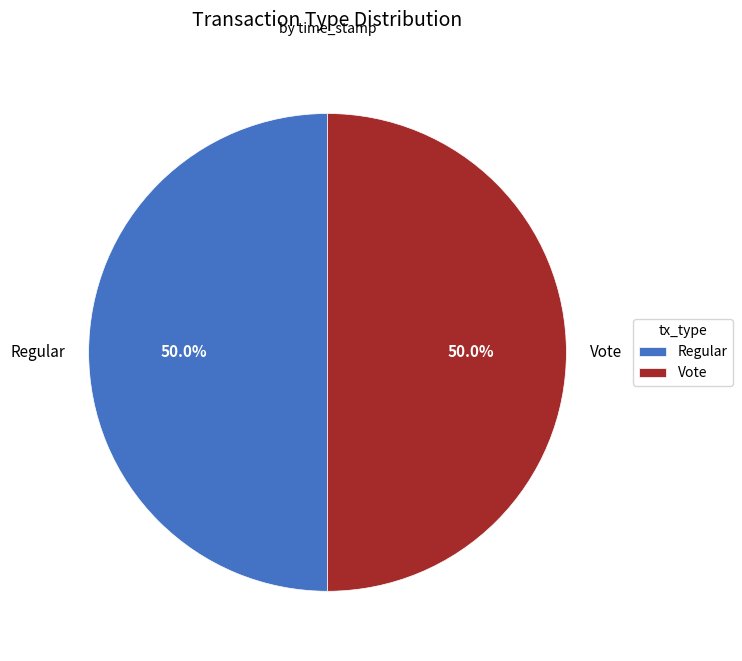

How many slices are in this pie chart?

2